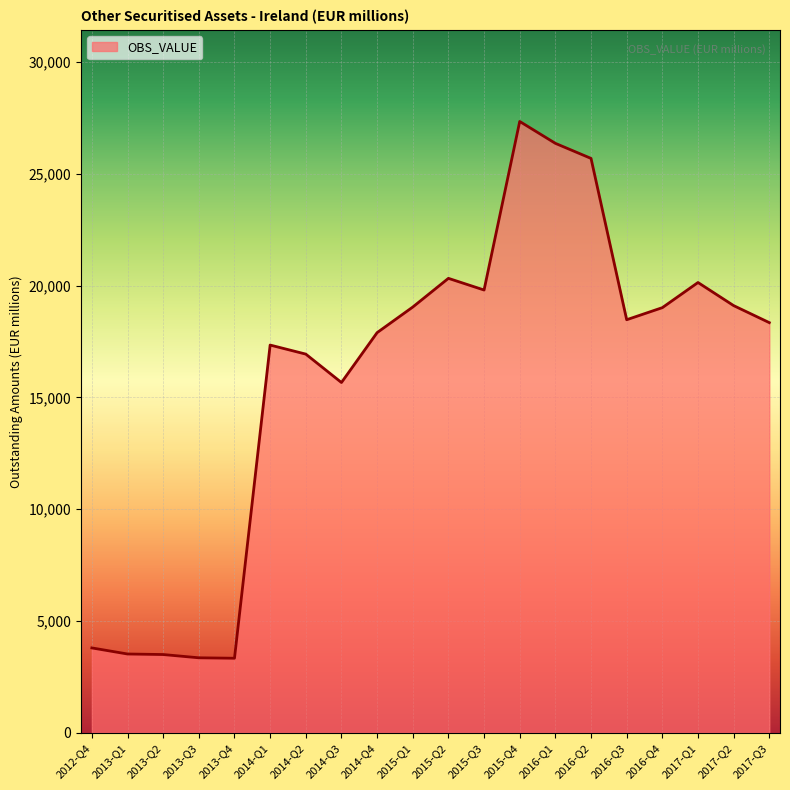

What is the average value?

15953